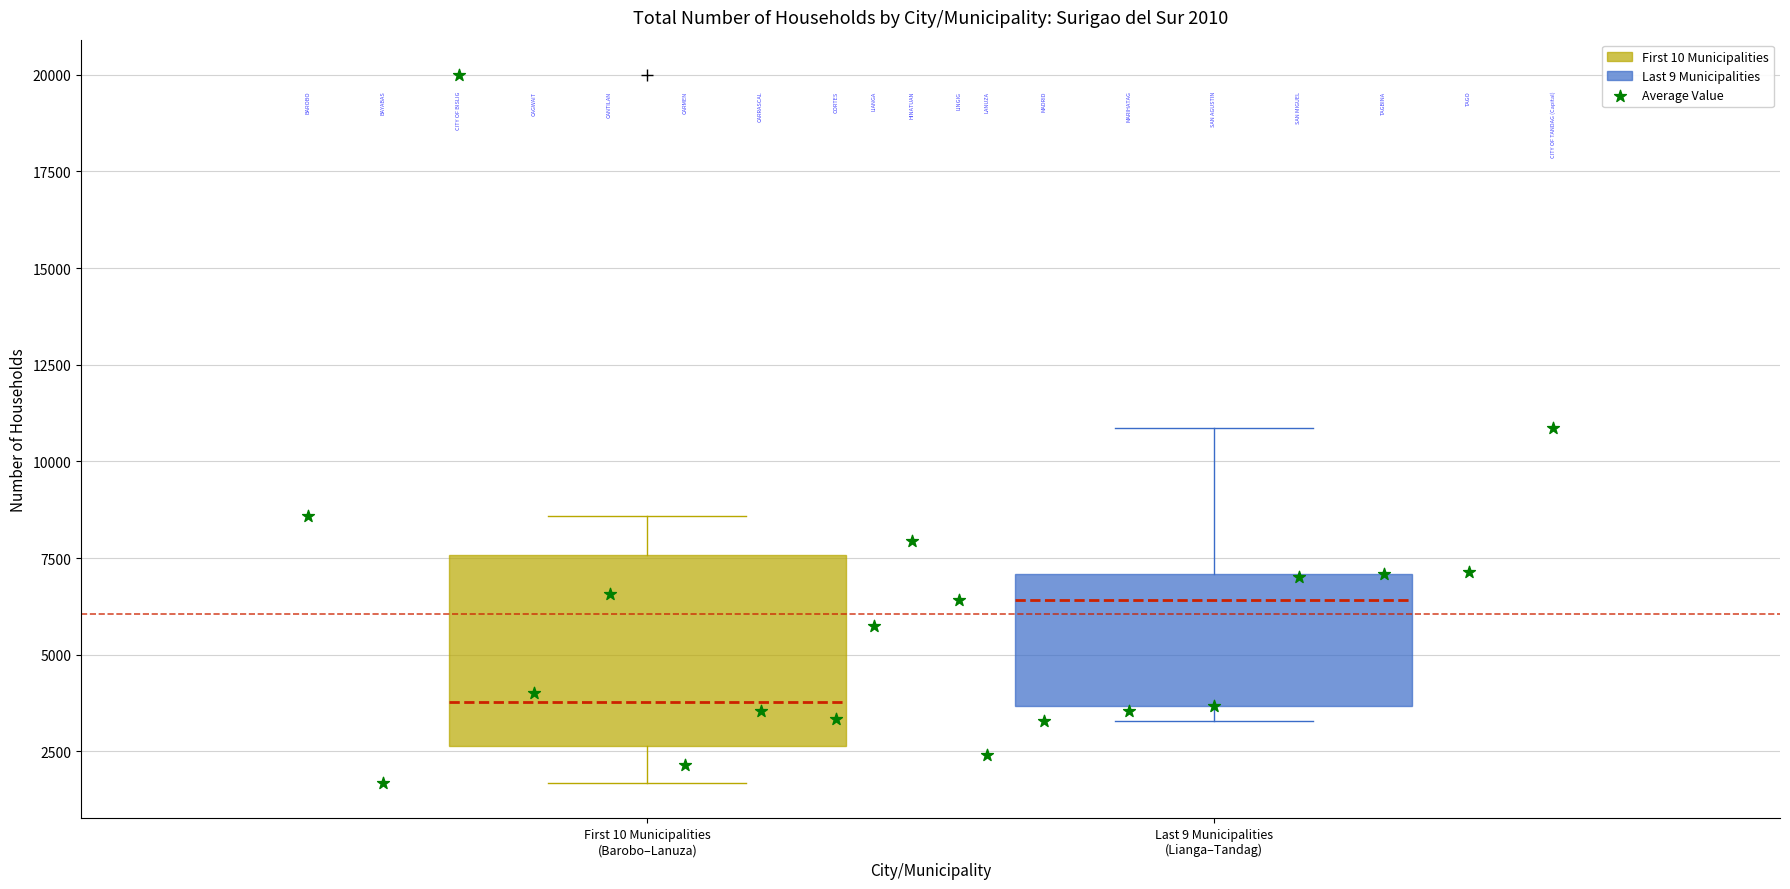

Which box has the highest median line?

Last 9 Municipalities (Lianga–Tandag)